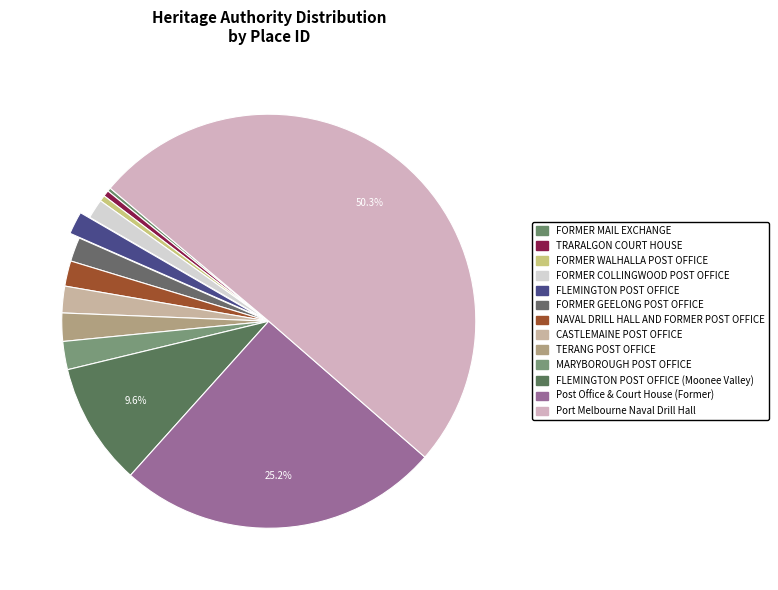

Count the number of slices in the pie.

13